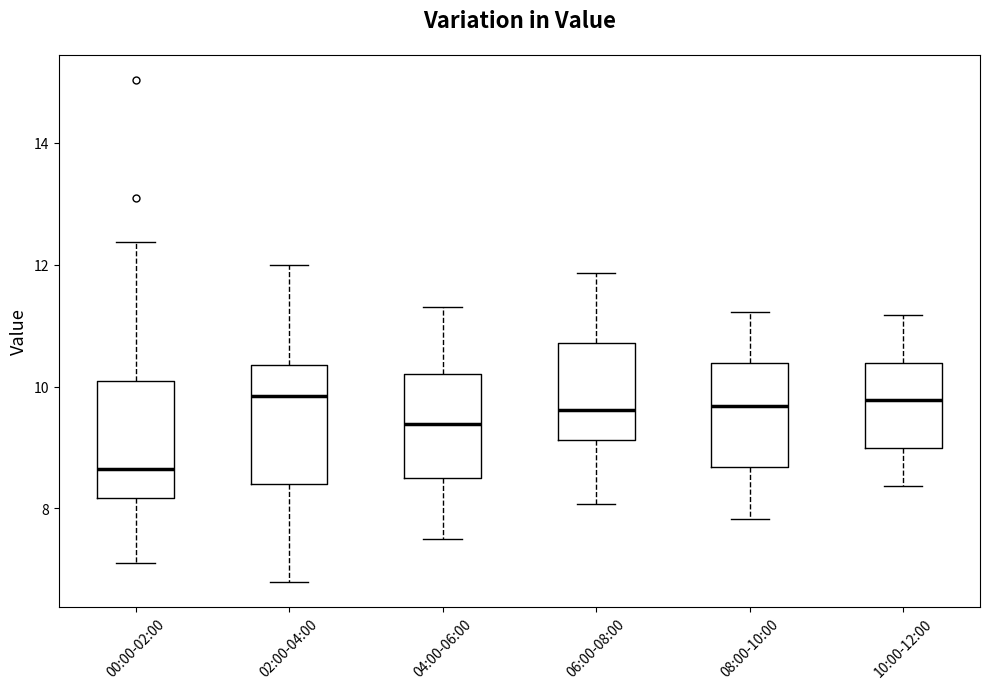

Where does the median line of the box for 00:00-02:00 sit on the y-axis? The values are not printed on the chart, so give them approximately, as read against the axis.

8.6